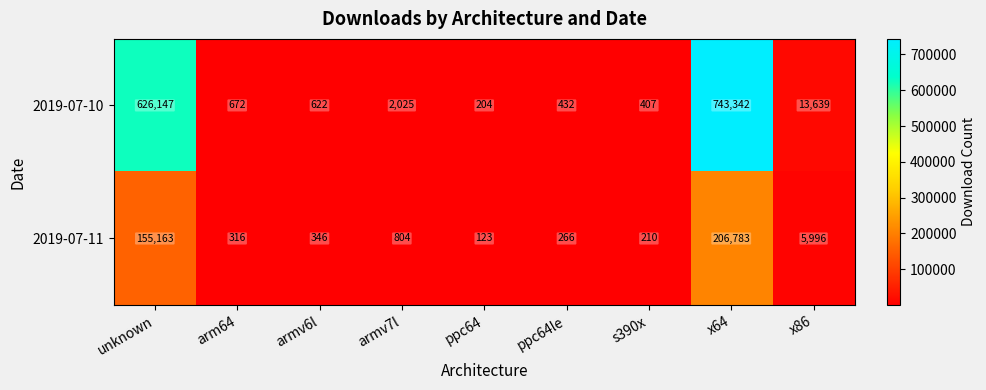

At which label does 2019-07-11 reach its peak?

x64